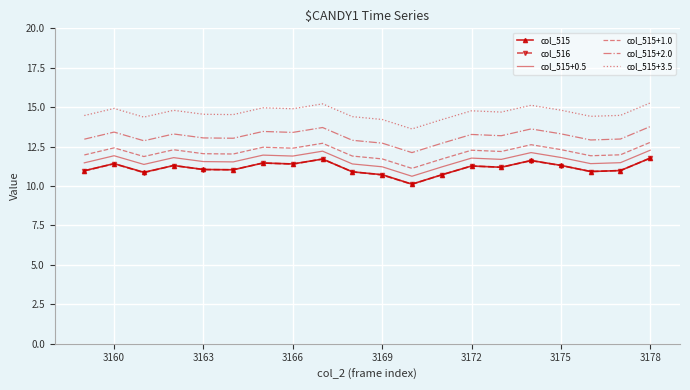

True or false: col_515+1.0 and col_515+3.5 intersect in this chart.

False